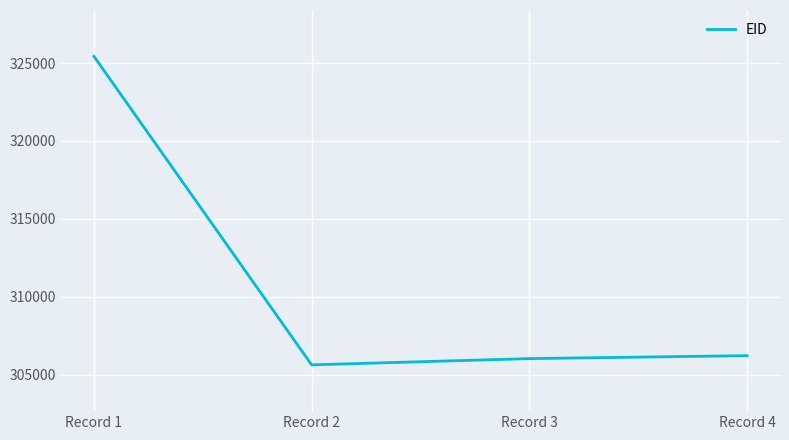

The value at Record 3 is 514426. True or false?

False